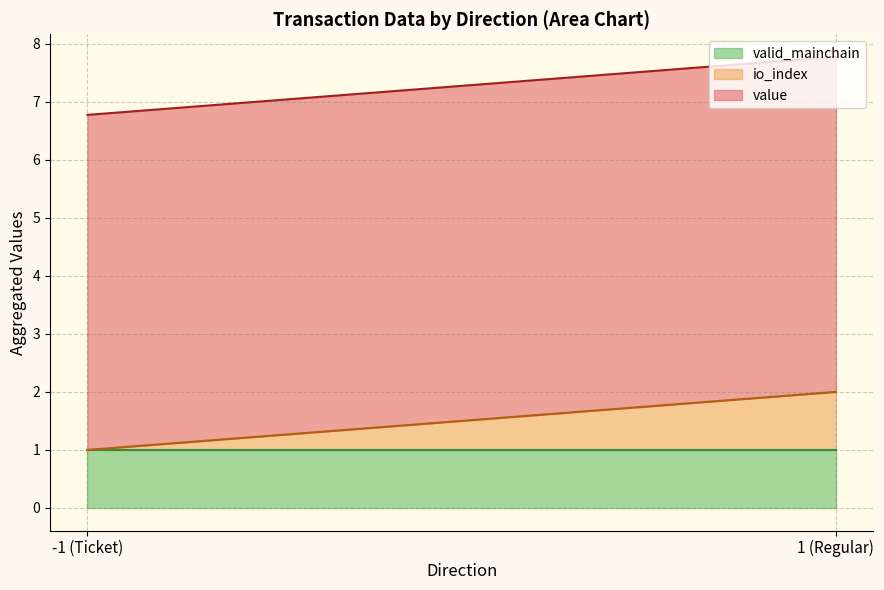

True or false: io_index and value intersect in this chart.

False